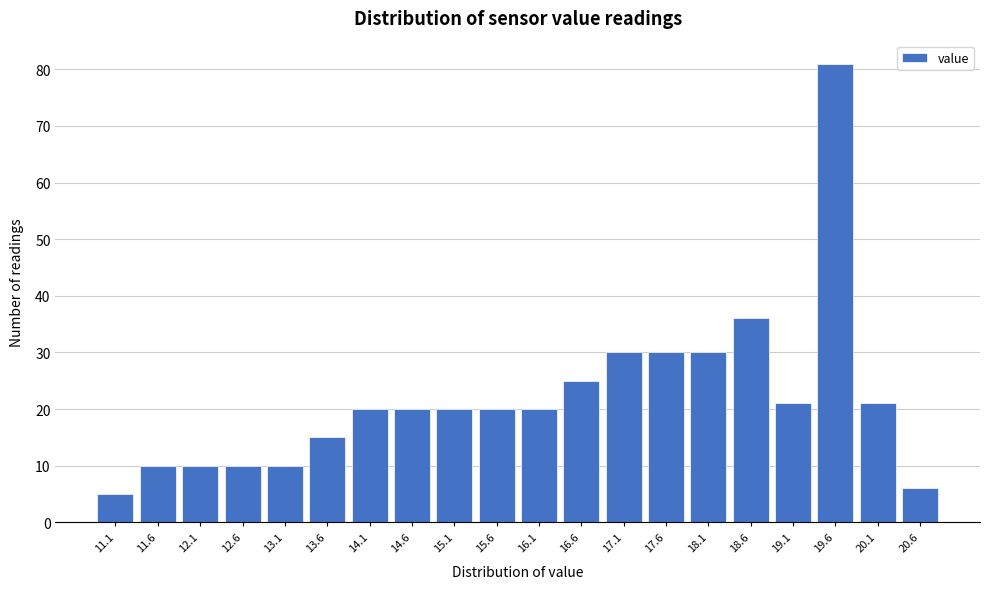

Reading left to right, transcribe all the data shown in this chart.

11.1=5	11.6=10	12.1=10	12.6=10	13.1=10	13.6=15	14.1=20	14.6=20	15.1=20	15.6=20	16.1=20	16.6=25	17.1=30	17.6=30	18.1=30	18.6=36	19.1=21	19.6=81	20.1=21	20.6=6